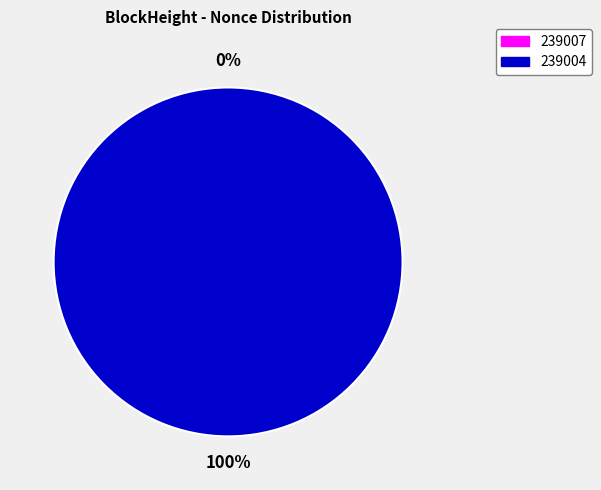

The 239007 slice represents 0% of the pie. True or false?

True